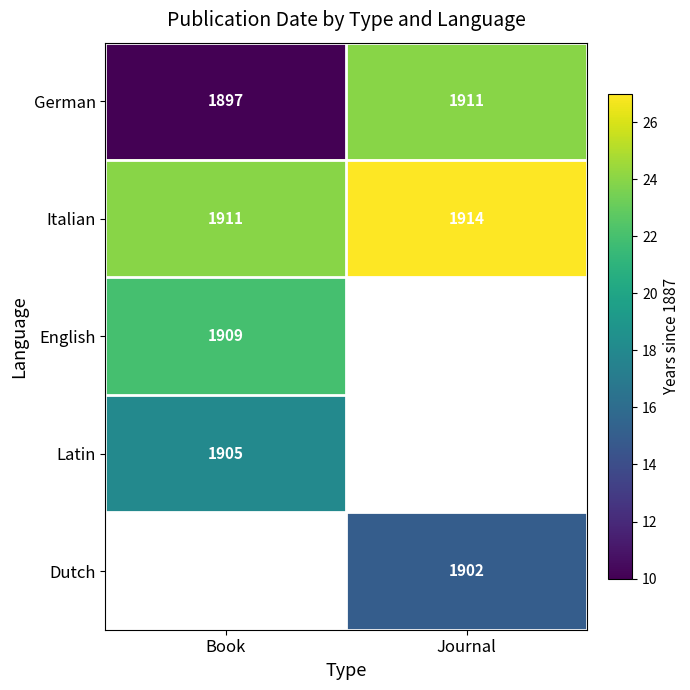

List the labels in order of Italian value, largest first.

Journal, Book